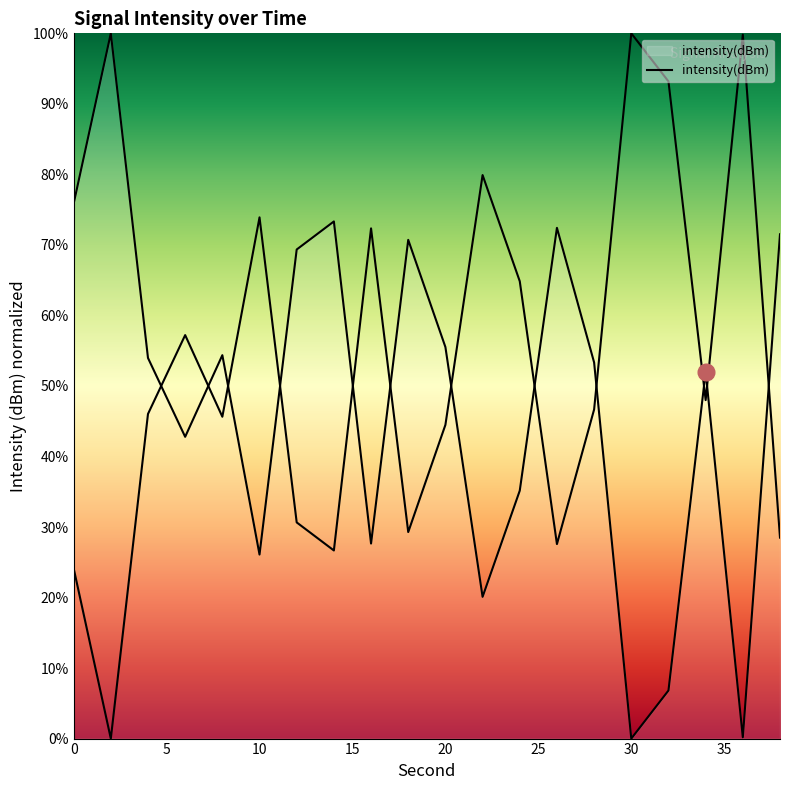

How many categories are shown in the chart?

20